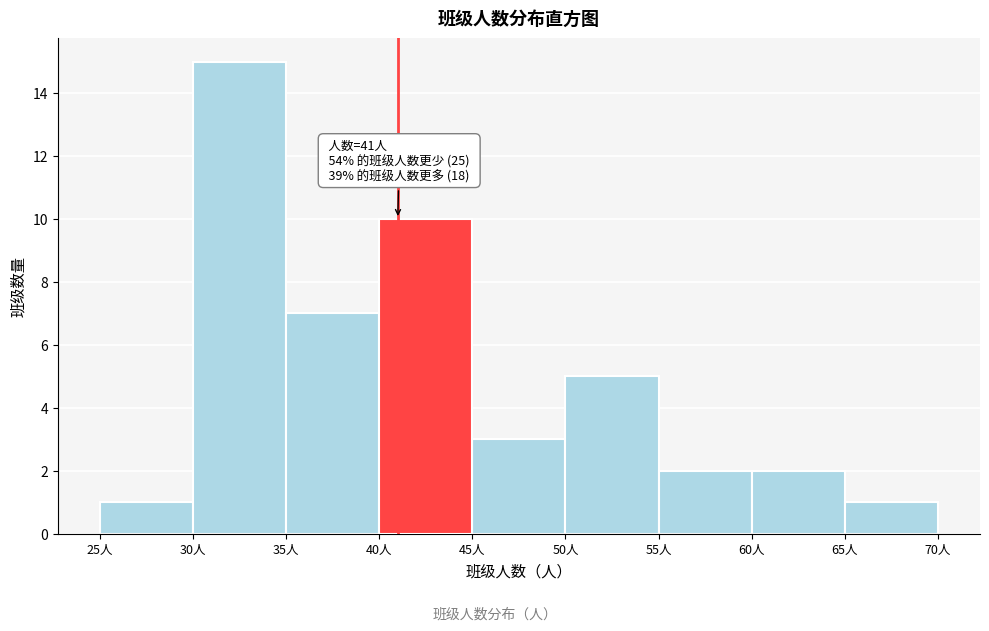

Over which range of the x-axis is the bar tallest?

30 to 35